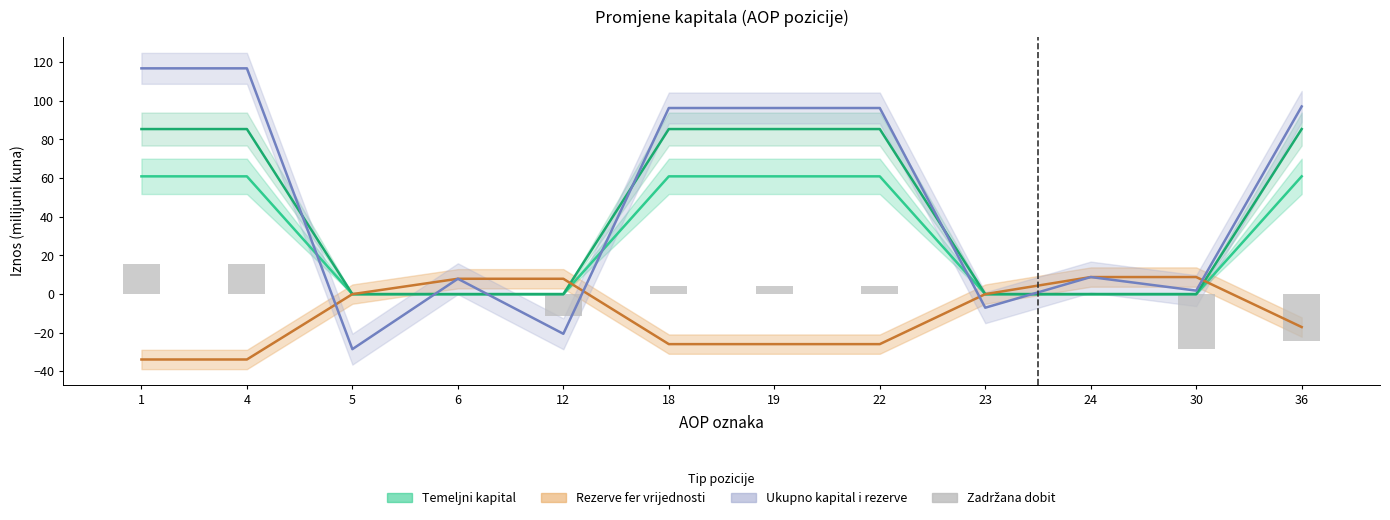

Which has a higher value, 1 or 6?

1